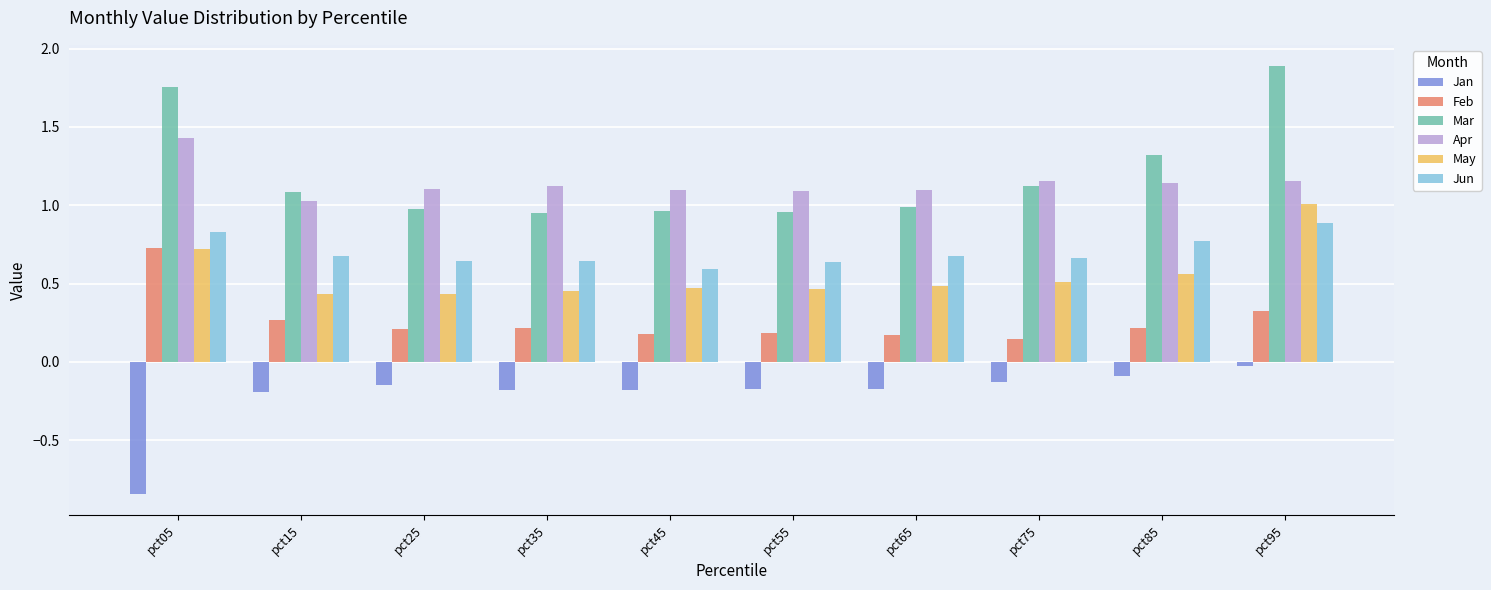

At which category is the sum across all series the highest?

pct95